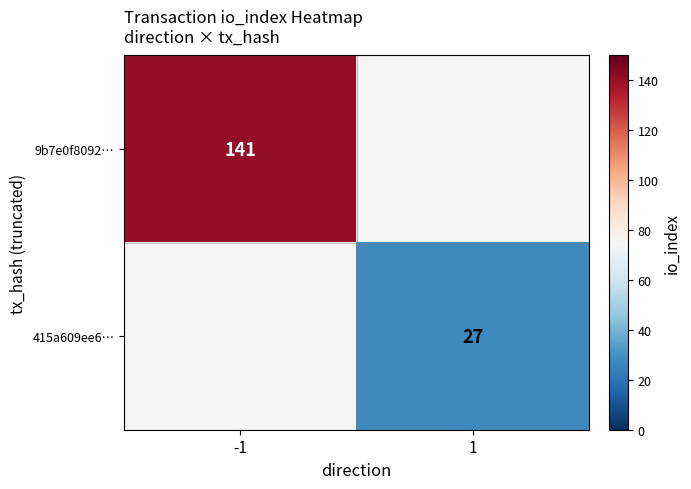

The 9b7e0f8092… series shows 141 at -1. True or false?

True